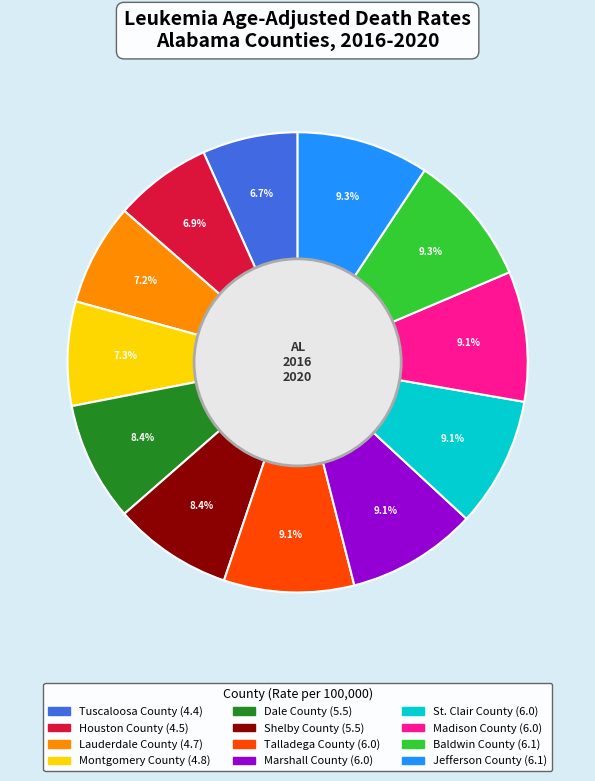

True or false: Jefferson County accounts for 1% of the total.

False